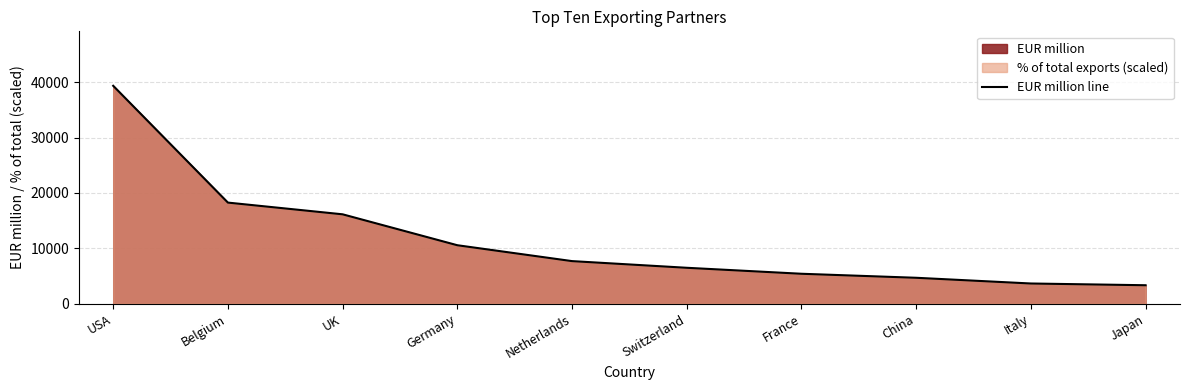

Count the number of data series in this chart.

1